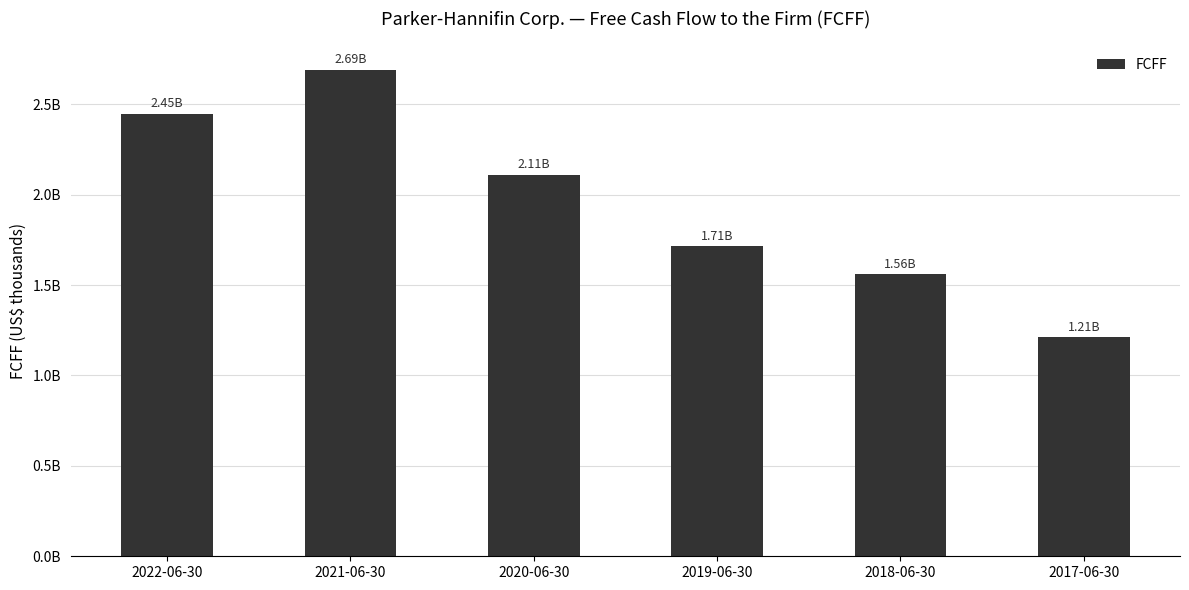

What is the average value?

1955369